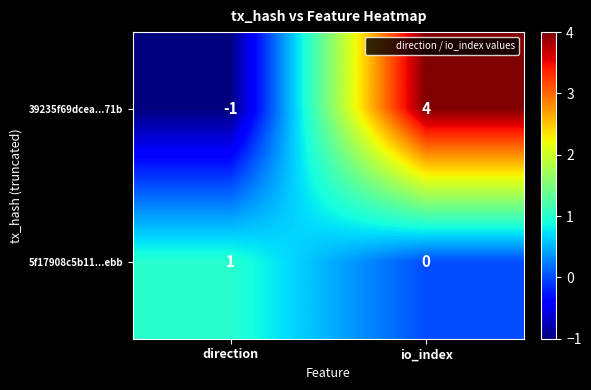

At how many categories does at least one series exceed 0?

2